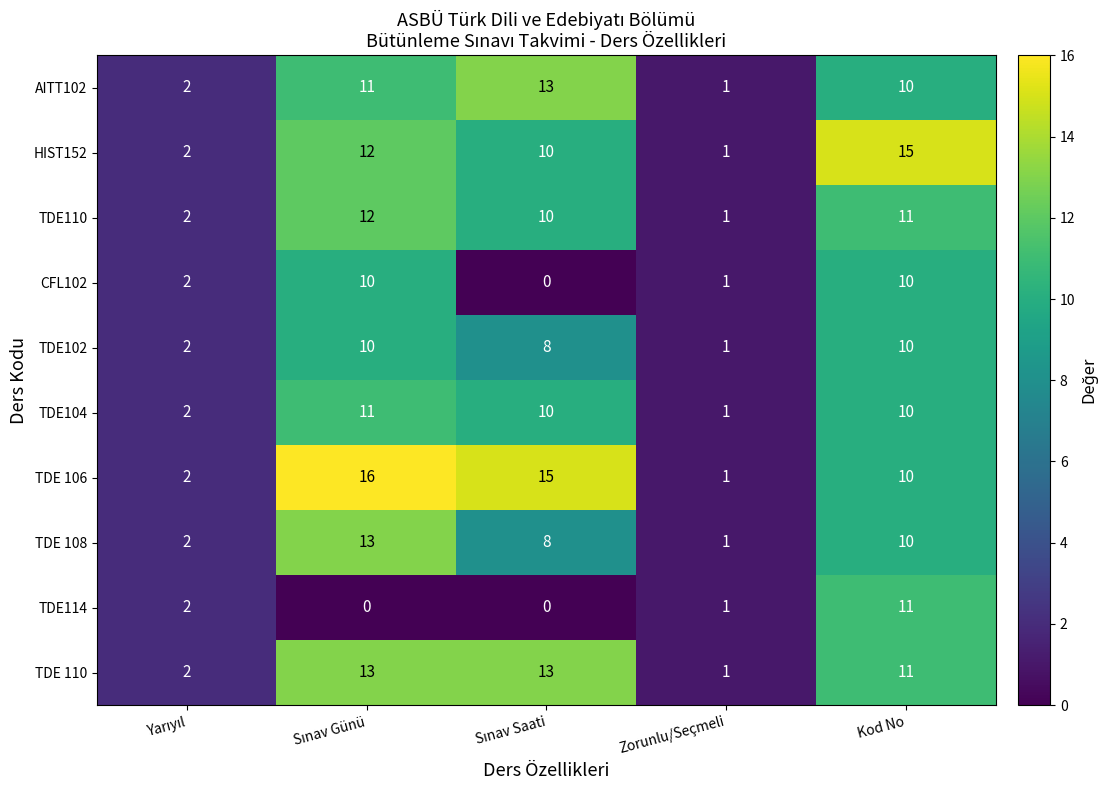

At how many categories does at least one series exceed 12?

3